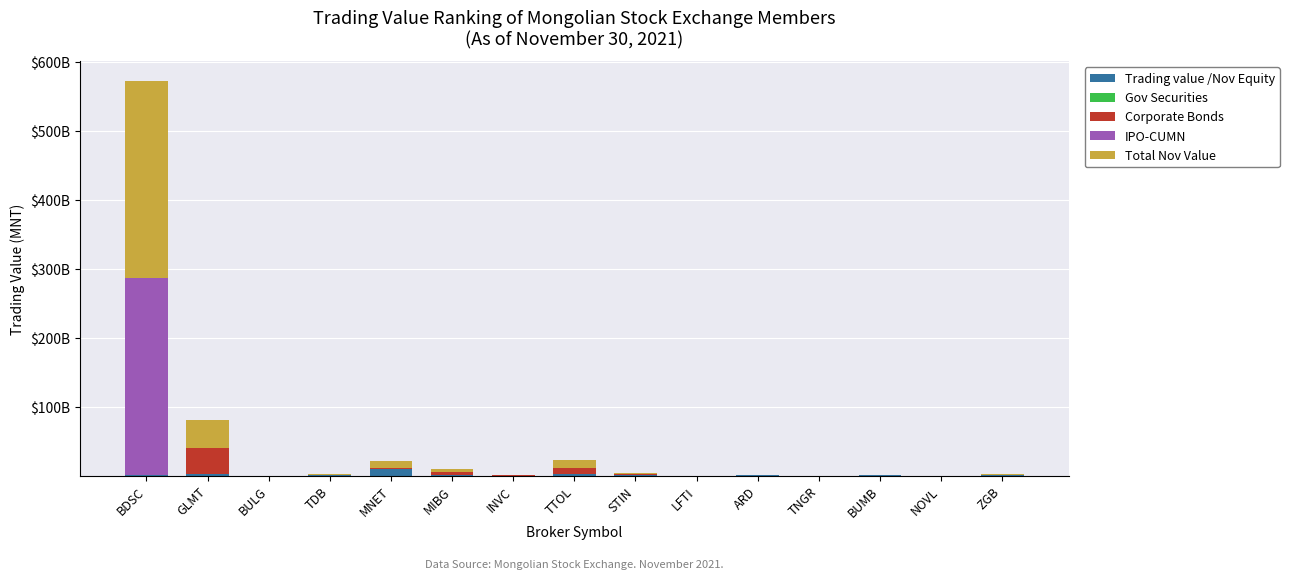

The IPO-CUMN series shows 501611454260.4 at BDSC. True or false?

False